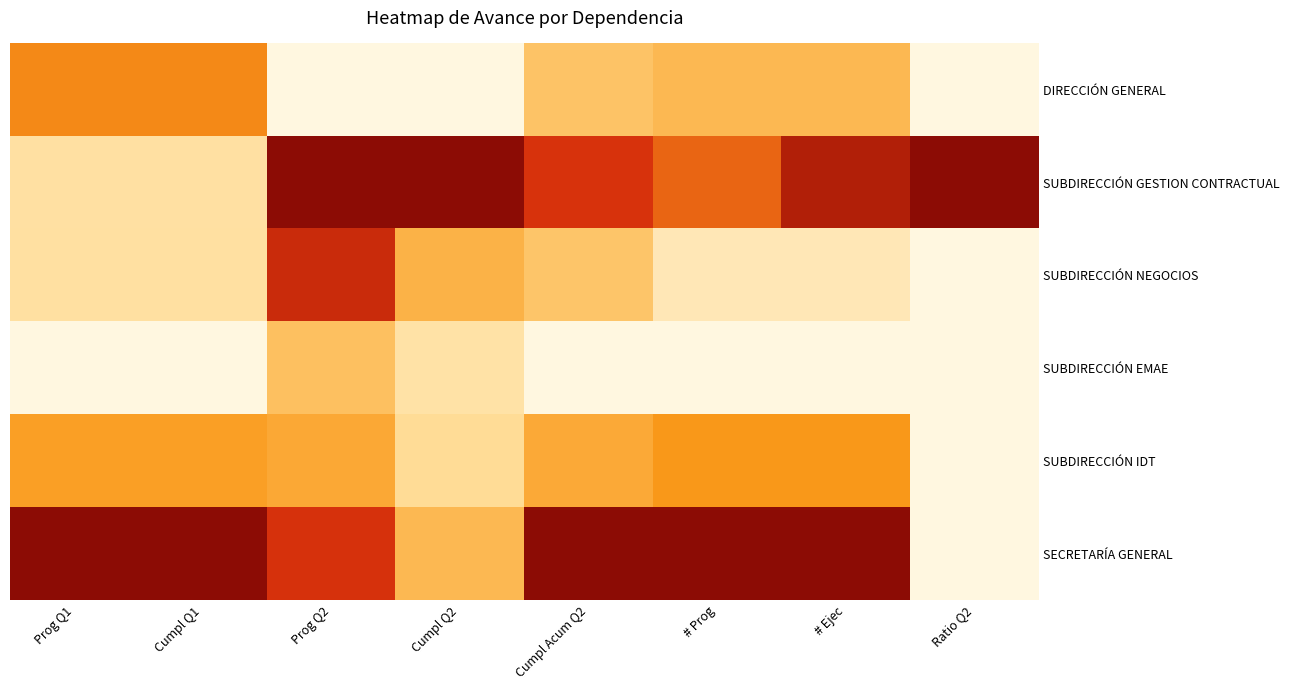

Count the number of categories in the chart.

8